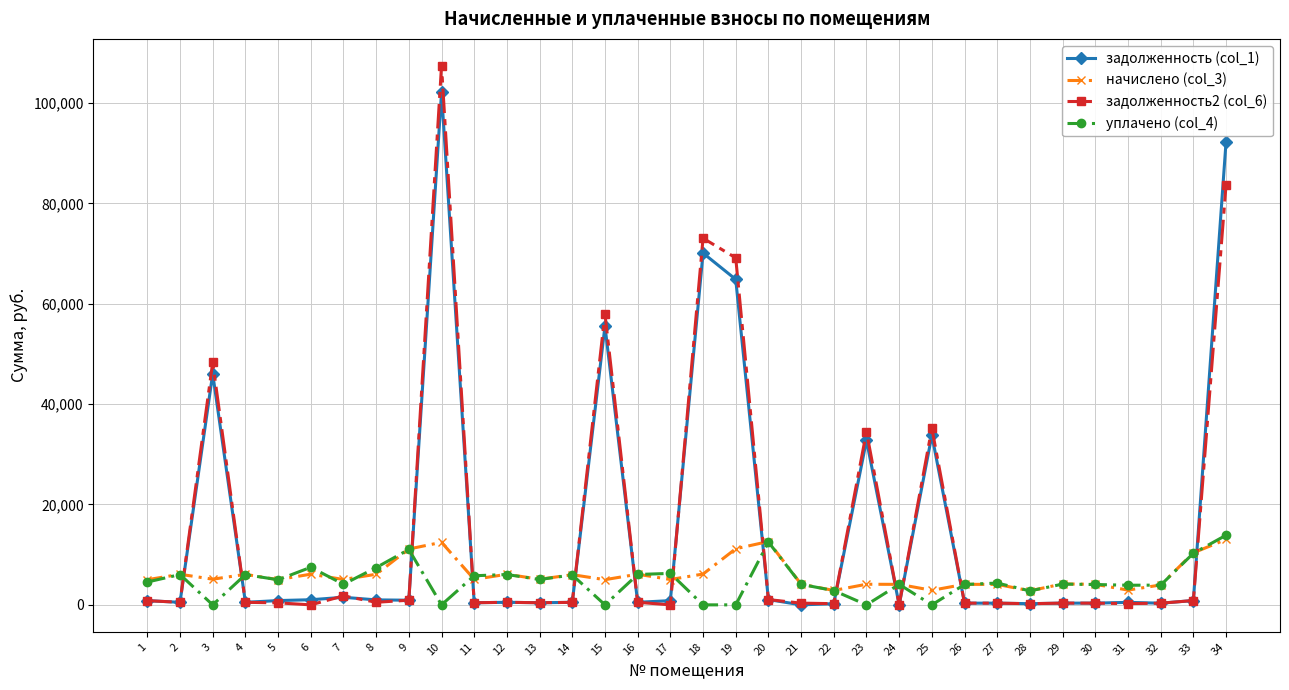

True or false: задолженность (col_1) and уплачено (col_4) intersect in this chart.

True